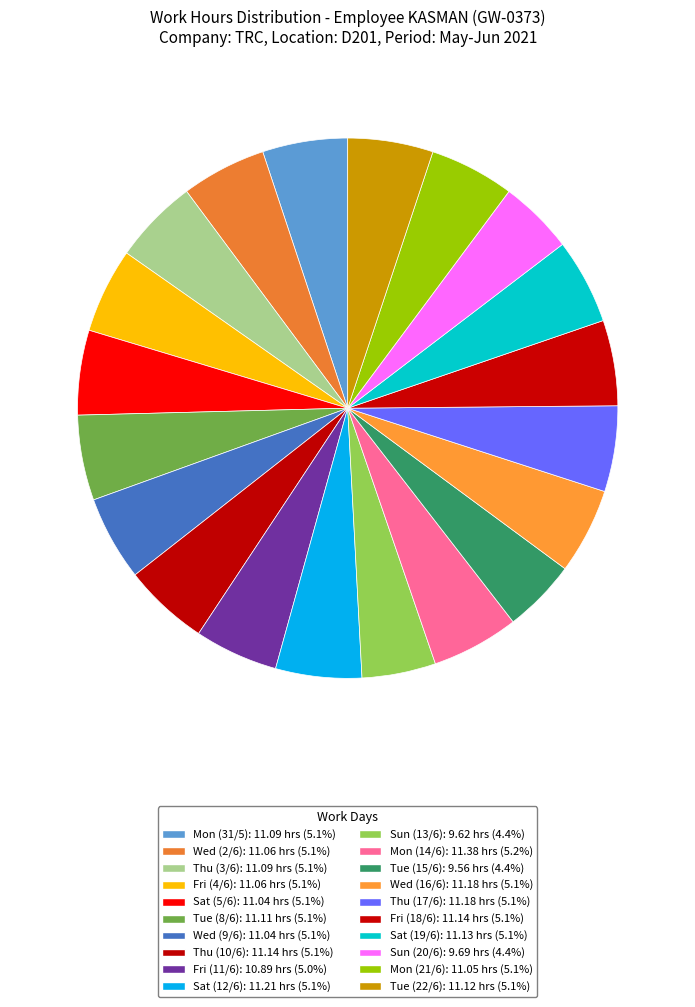

What percentage is NOT represented by Tue (15/6)?

95.6%